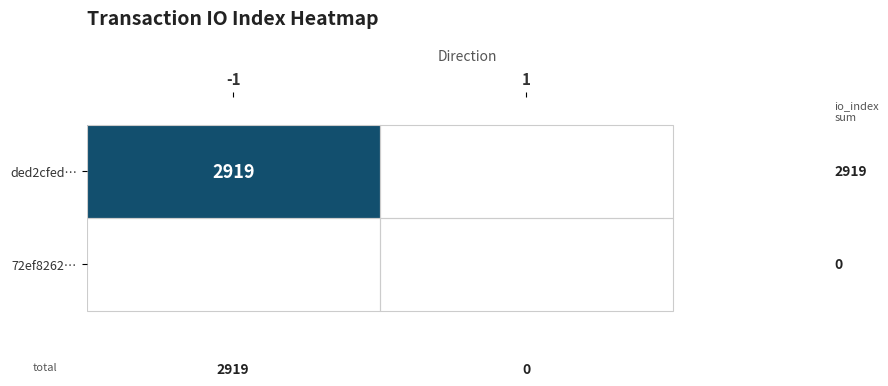

Which series changed the most between -1 and 1?

ded2cfed…